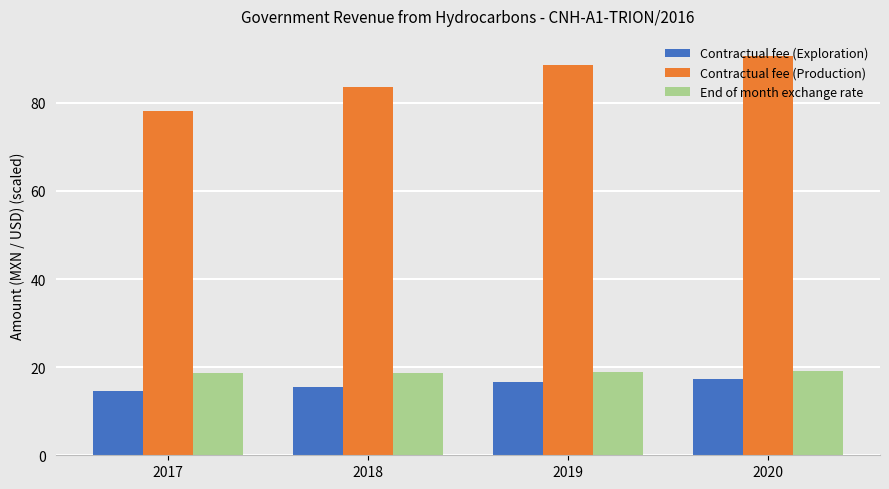

True or false: Contractual fee (Exploration) has a value of 15.6 at 2018.

True